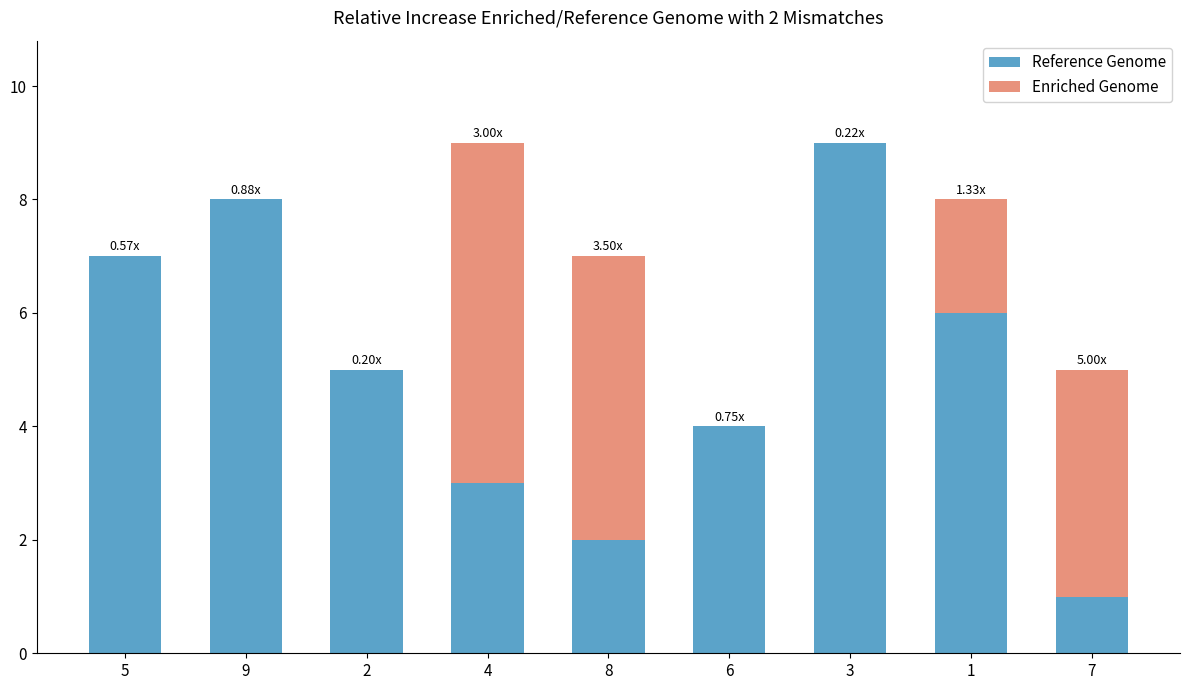

What is the sum of all Reference Genome values?

45